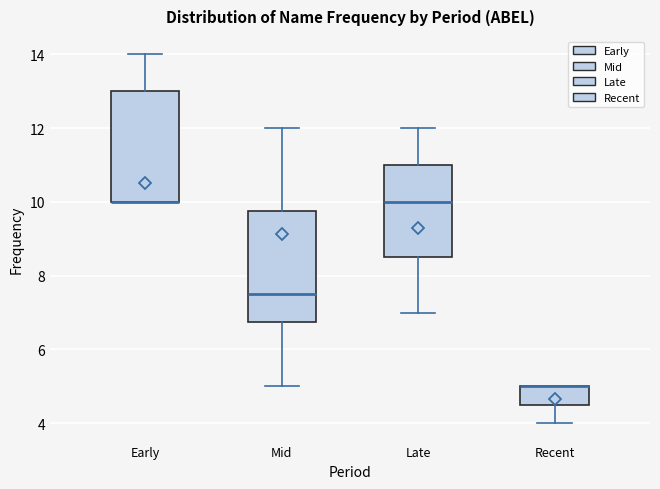

Reading left to right, transcribe this box plot: for each box, give where its median line is, the range the box spans, and where its two whiskers end, as read against the y-axis. The values are not printed on the chart, so give them approximately, as read against the axis.

Early: median 10.0 (drawn on the box's lower edge), box 10.0 to 13.0, whiskers 10.0 to 14.0
Mid: median 7.6, box 6.8 to 9.8, whiskers 5.0 to 12.0
Late: median 10.0, box 8.6 to 11.0, whiskers 7.0 to 12.0
Recent: median 5.0 (drawn on the box's upper edge), box 4.6 to 5.0, whiskers 4.0 to 5.0